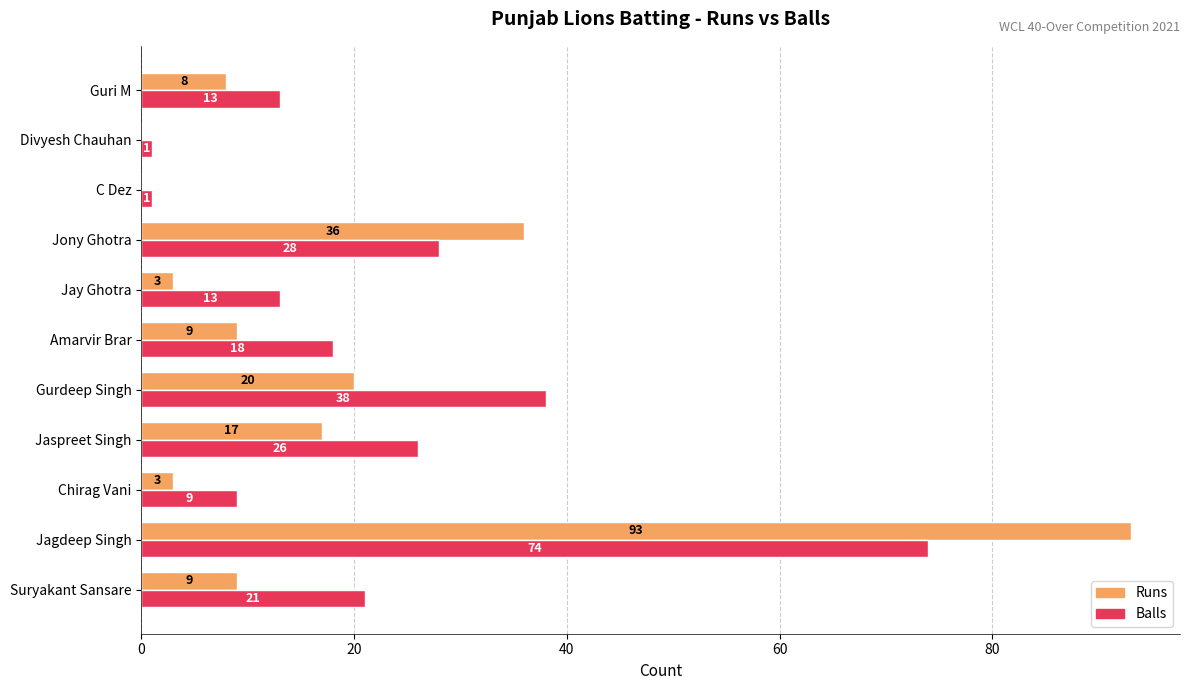

The Balls series shows 9 at Jaspreet Singh. True or false?

False